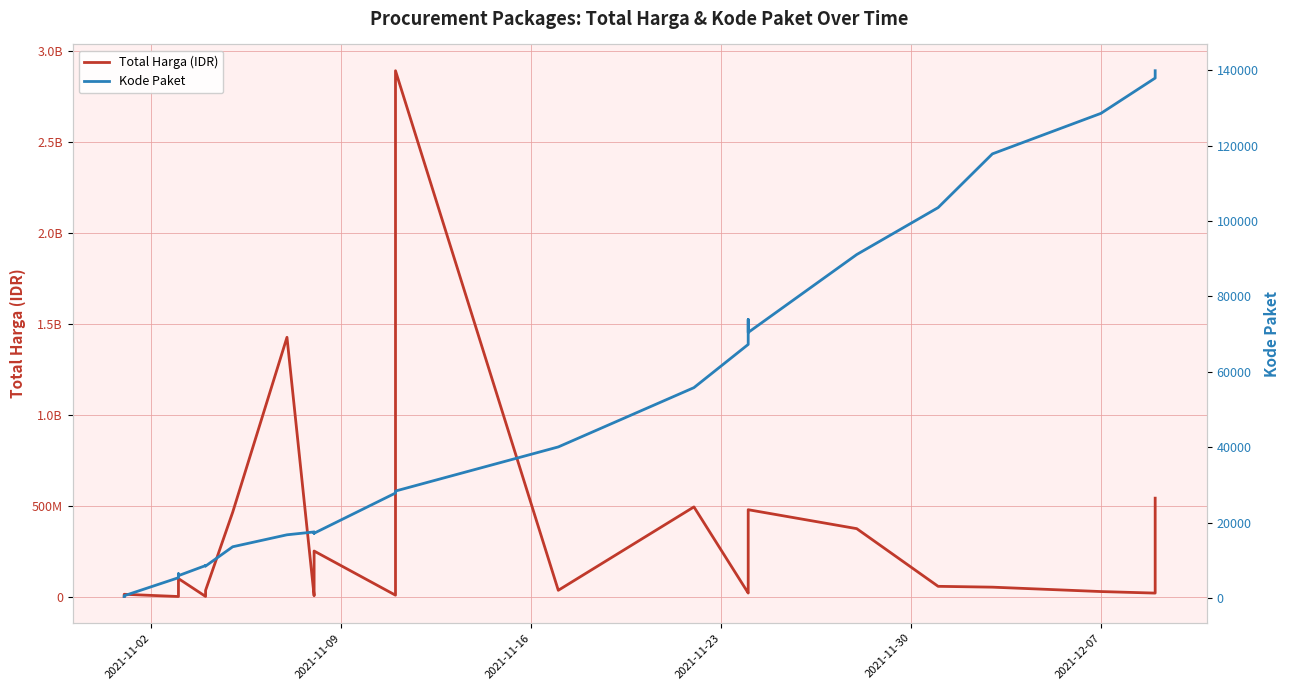

Reading left to right, what are all the values shown in this chart?

Total Harga (IDR): 333600	12453900	78000	182000	265000	2772000	4672200	5129000	8742500	98772570	577875	23653000	32441200	34000000	464002100	1425867900	4350000	9180000	15513960	49730040	250350000	7401240	39440000	2892122000	34292000	493000000	19175000	43859200	477600000	373404000	56152800	51601000	27412000	18900000	541071000
Kode Paket: 464	675	5449	6350	6246	6214	6300	6503	6397	5997	8668	8601	8646	8530	13652	16823	17580	17272	17283	17509	17238	27891	28271	28425	40112	55826	67279	73894	70453	91101	103541	117783	128516	137876	139817